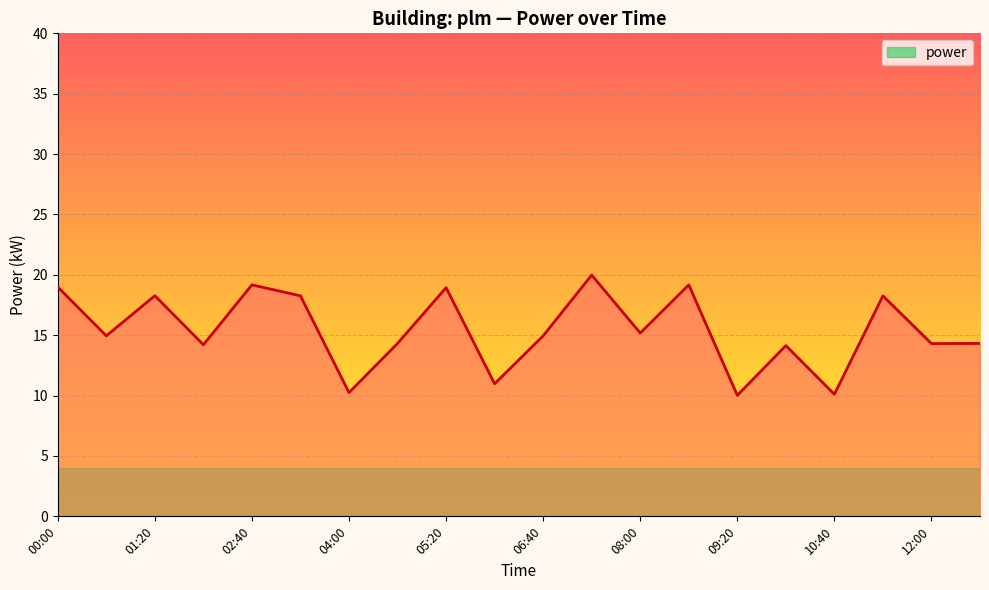

What is the greatest value displayed?

20.0